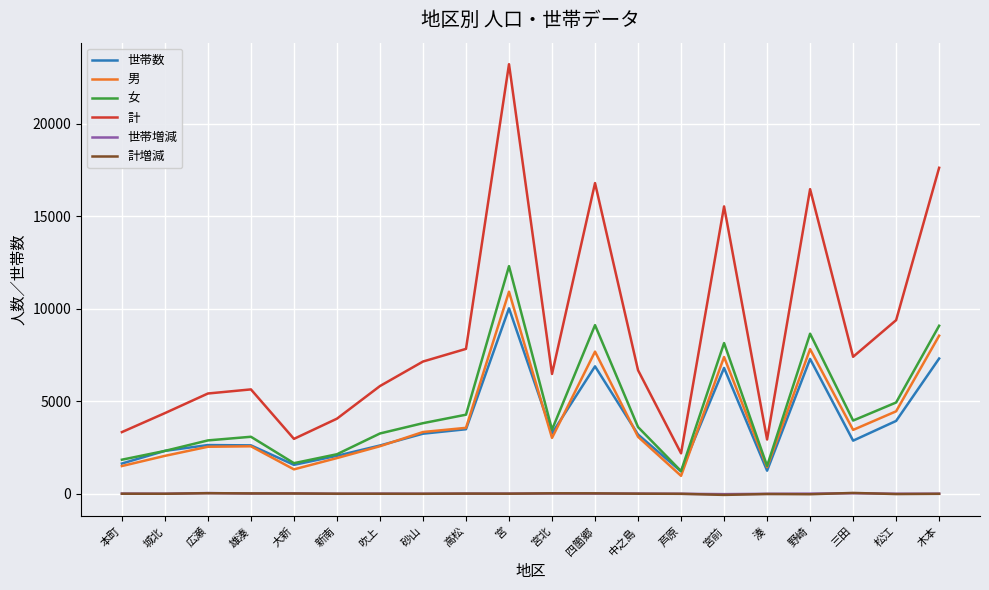

What is the lowest value of the 世帯数 series?

1202